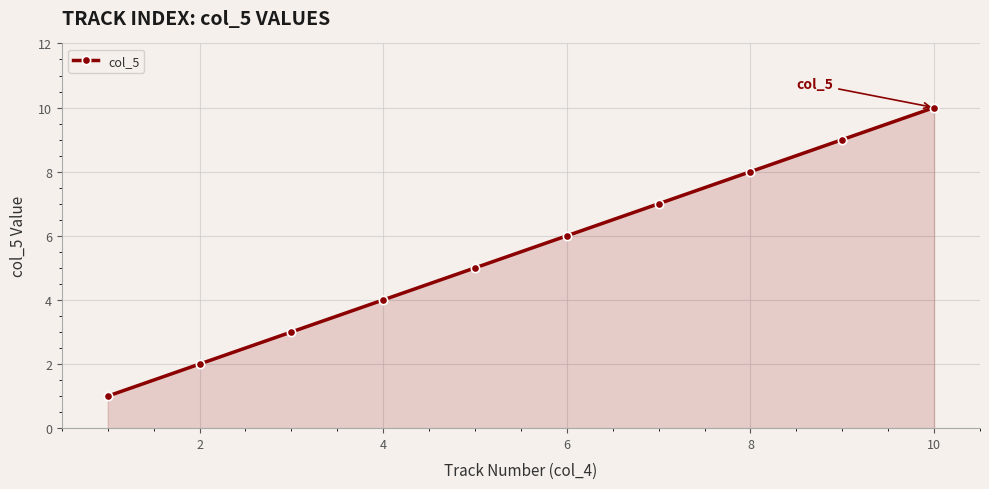

What is the maximum value shown in the chart?

10